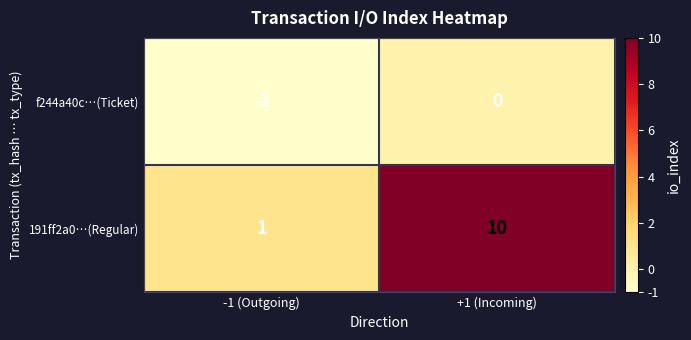

How many distinct data groups are displayed?

2